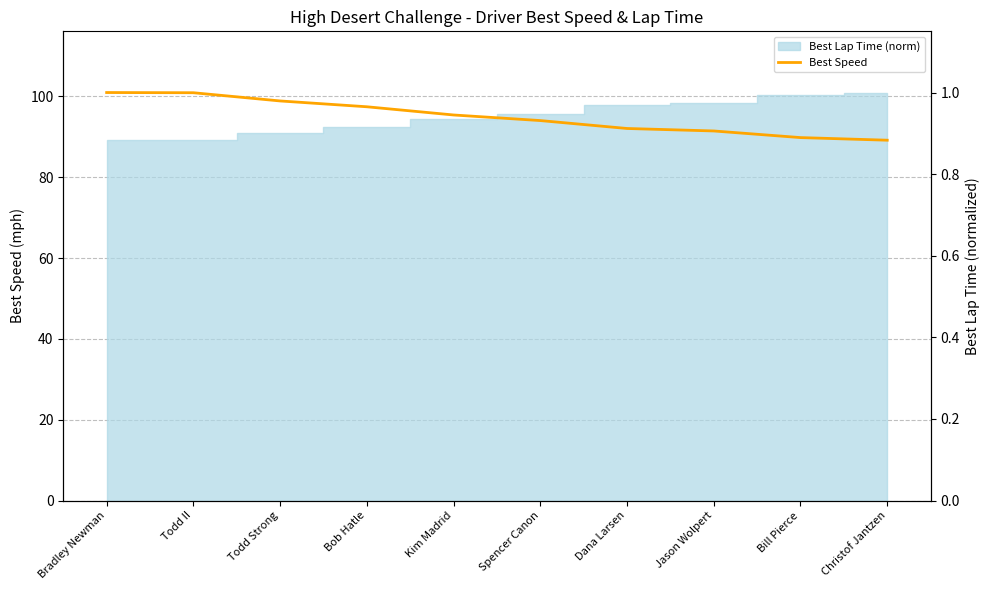

Does the chart display data point markers on the line(s)?

No